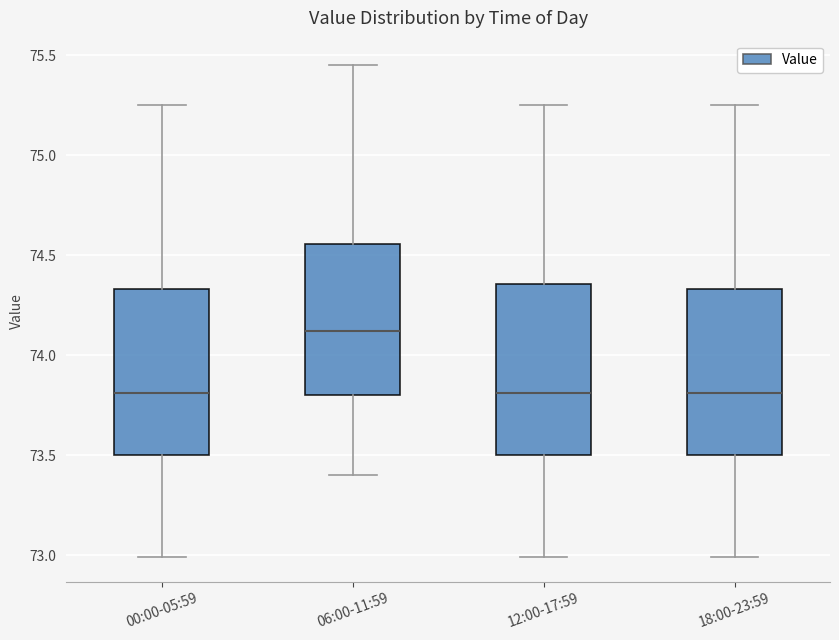

Reading left to right, read every box against the y-axis: the position of its median line, the range the box covers, and the ends of its whiskers. The values are not printed on the chart, so give them approximately, as read against the axis.

00:00-05:59: median 73.80, box 73.50 to 74.35, whiskers 73.00 to 75.25
06:00-11:59: median 74.10, box 73.80 to 74.55, whiskers 73.40 to 75.45
12:00-17:59: median 73.80, box 73.50 to 74.35, whiskers 73.00 to 75.25
18:00-23:59: median 73.80, box 73.50 to 74.35, whiskers 73.00 to 75.25